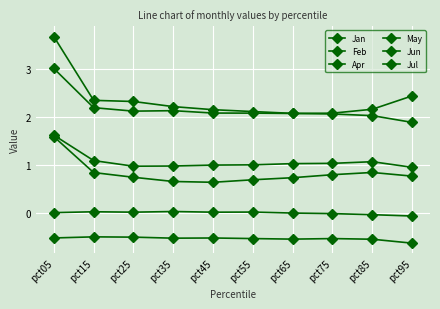

Count the number of categories in the chart.

10